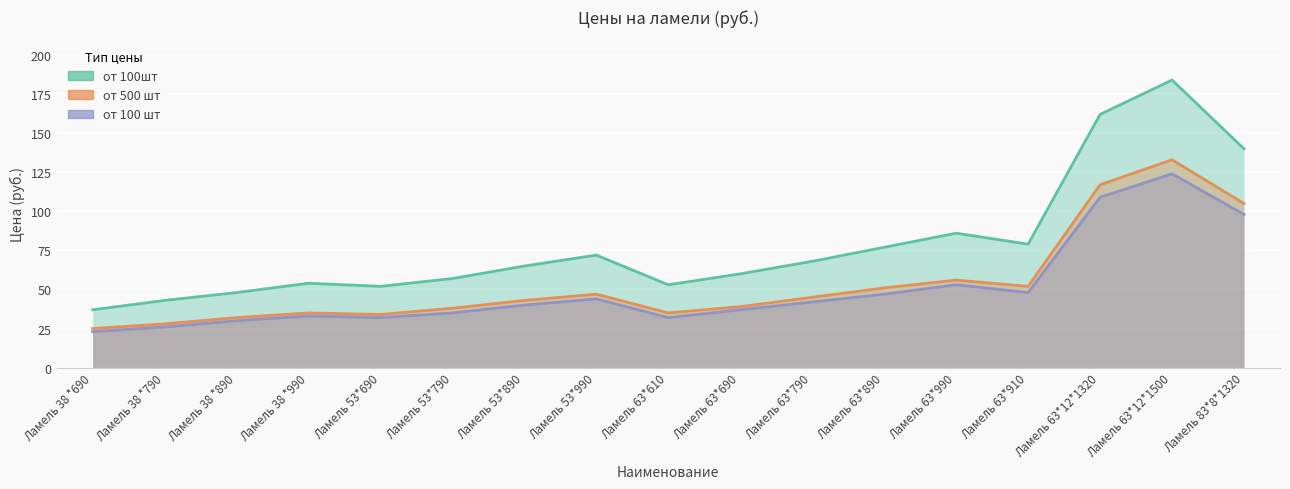

What position from the left is Ламель 63*12*1500?

16